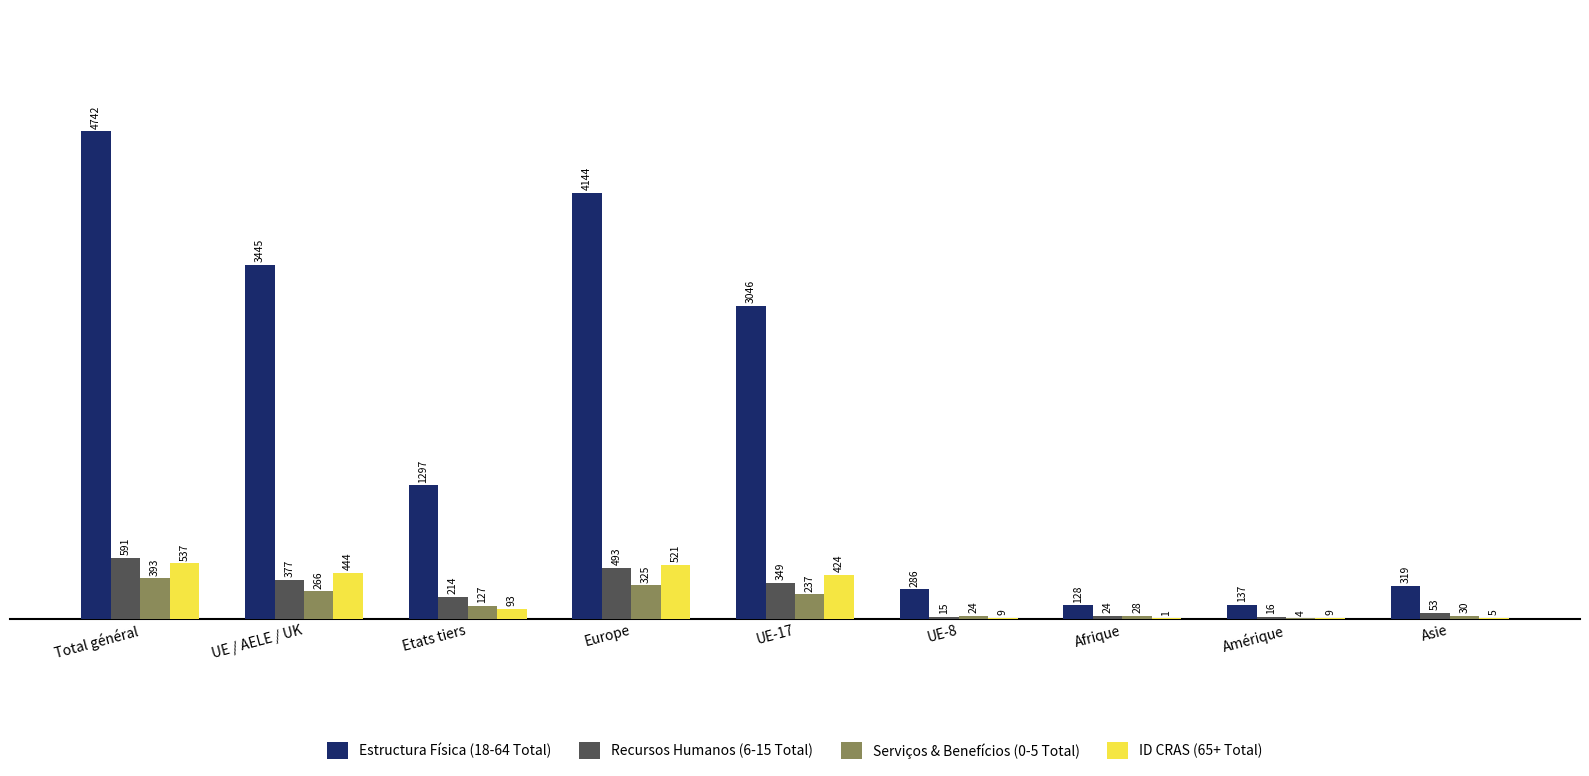

At which label does ID CRAS (65+ Total) first exceed 93?

Total général